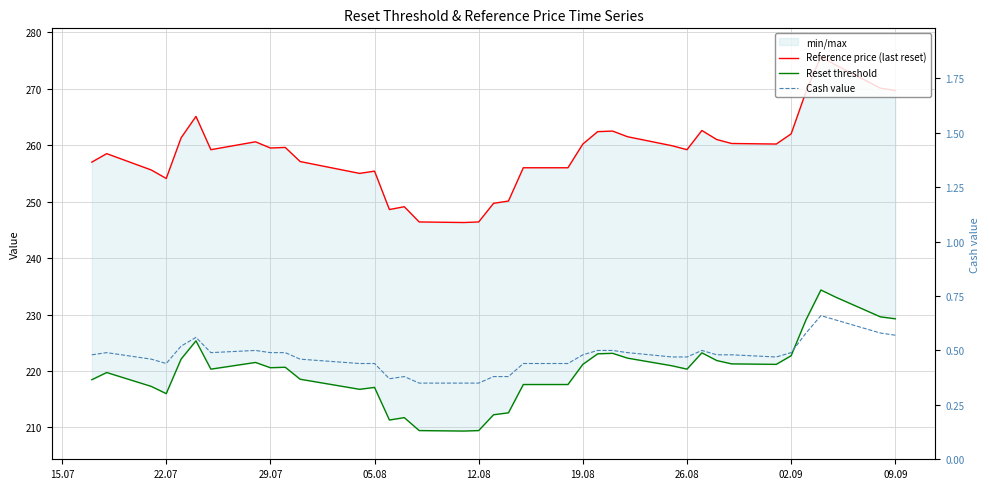

Does the chart have visible grid lines?

Yes